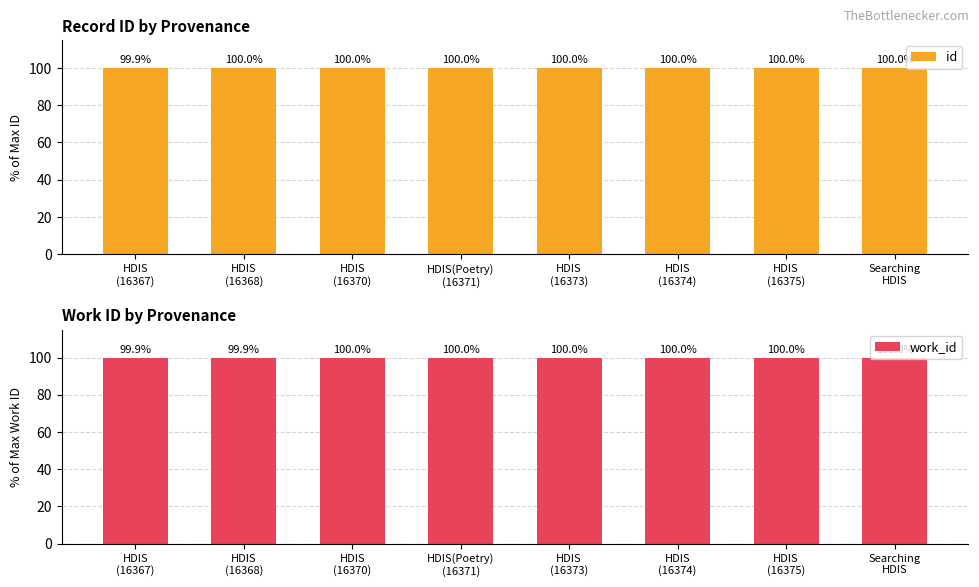

At which category does the chart reach its peak across all series?

Searching
HDIS